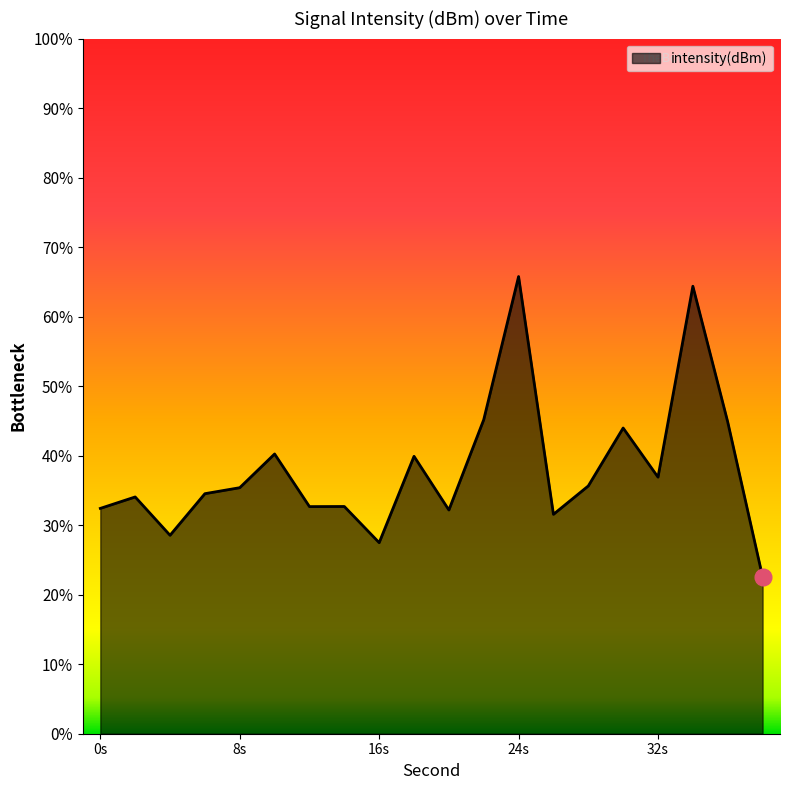

At which category does the chart reach its minimum across all series?

38